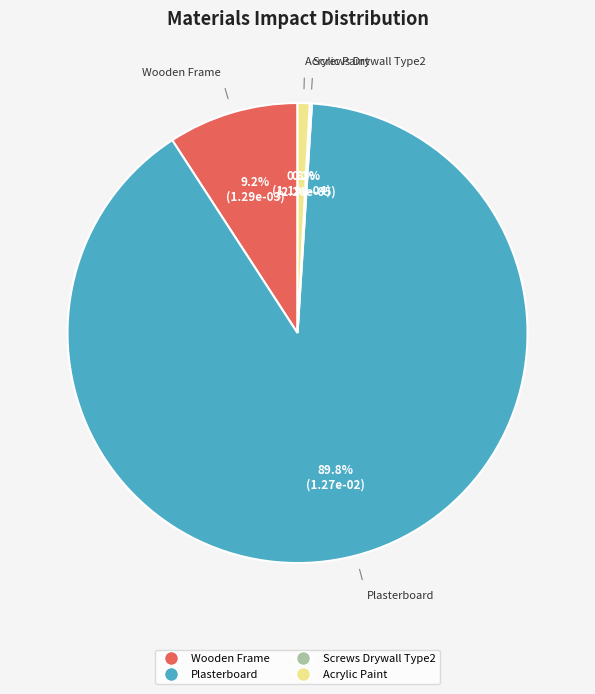

Does any single category account for the majority?

Yes